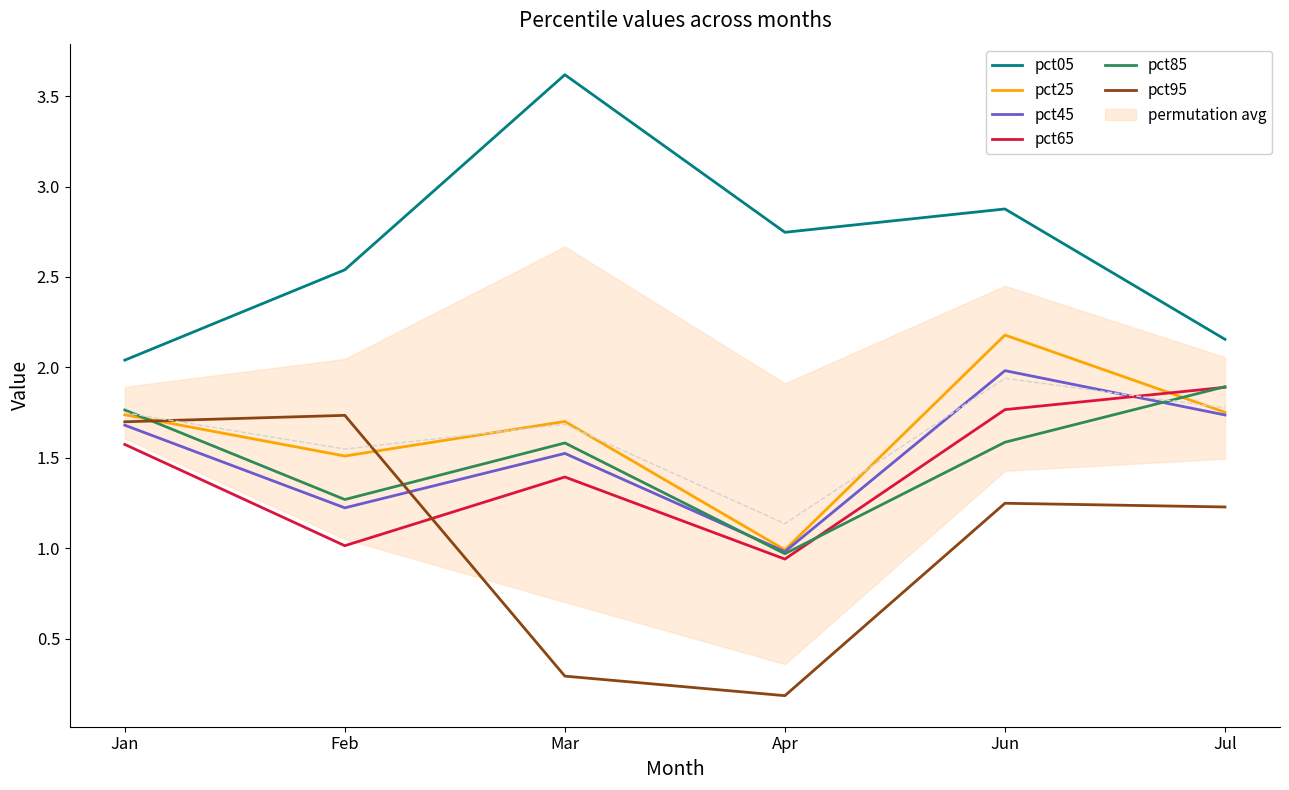

At which label is pct45 closest to 1?

Apr